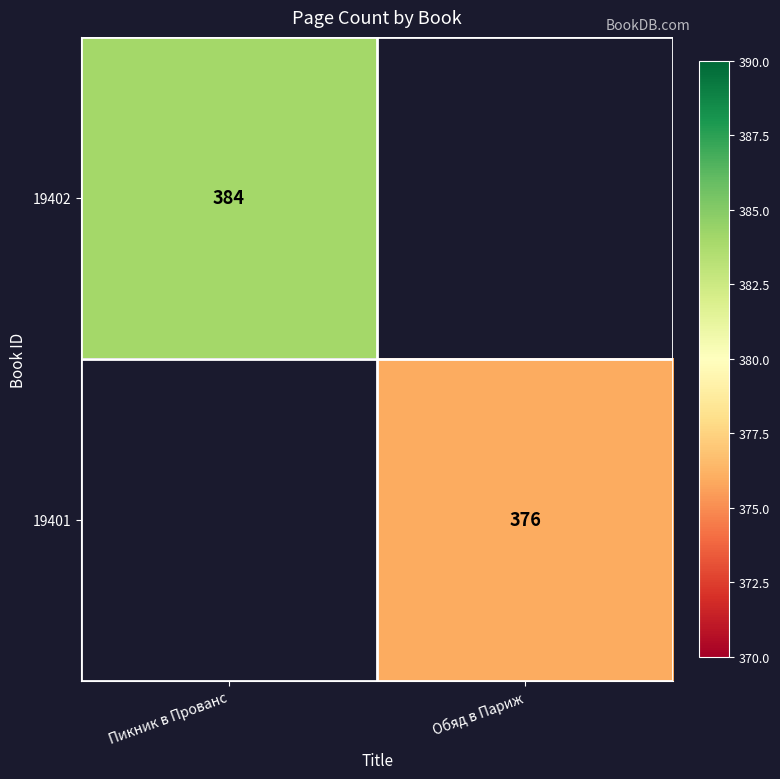

Which label corresponds to the smallest value in the chart?

Обяд в Париж